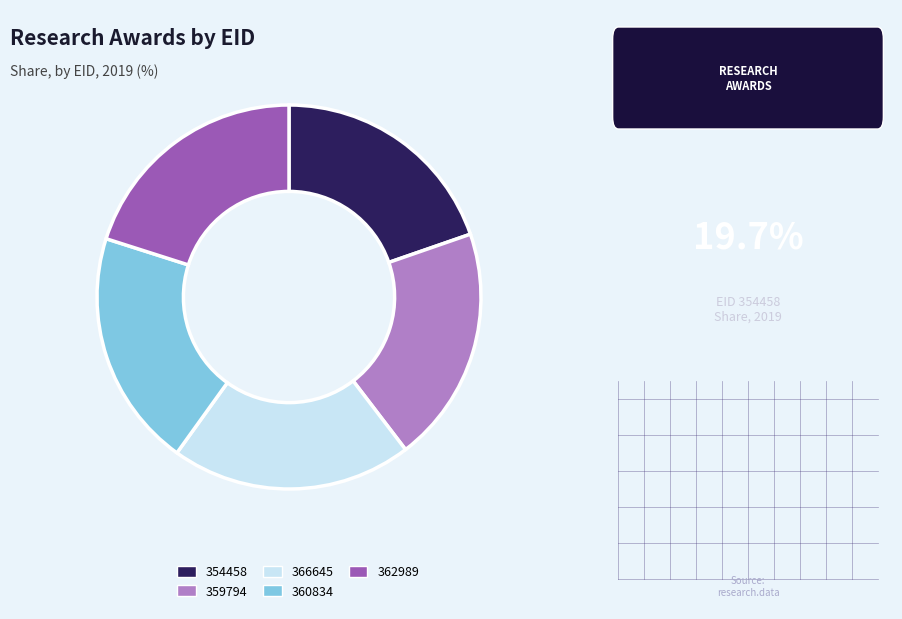

What is the ratio of the value at 360834 to the value at 362989?

1.0